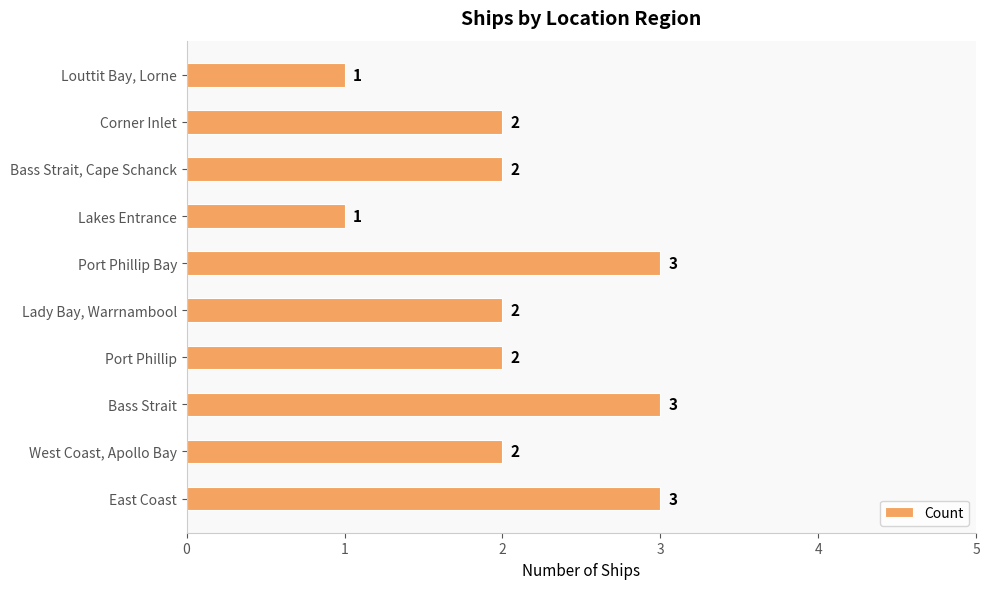

Count the values in the range 2 to 3.

8